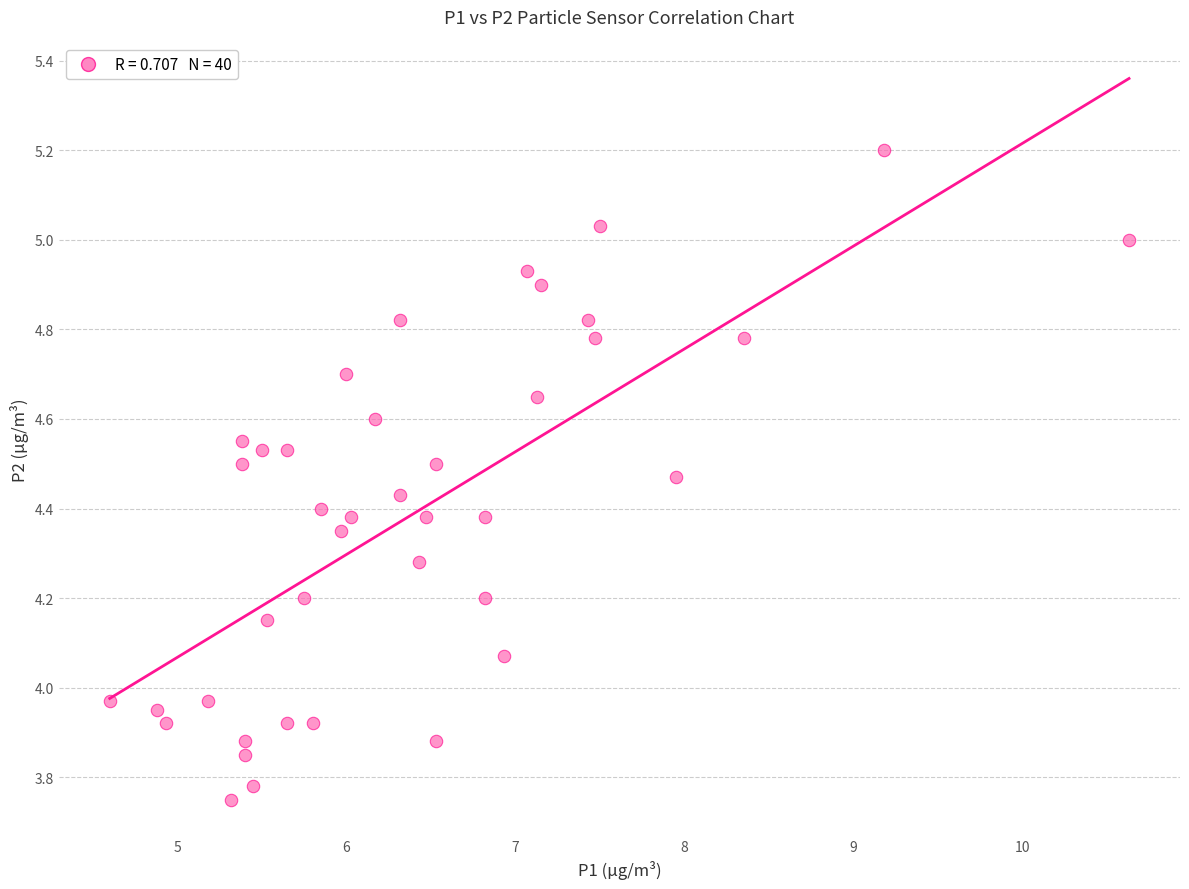

What is the range of X values (max minus min)?

6.0